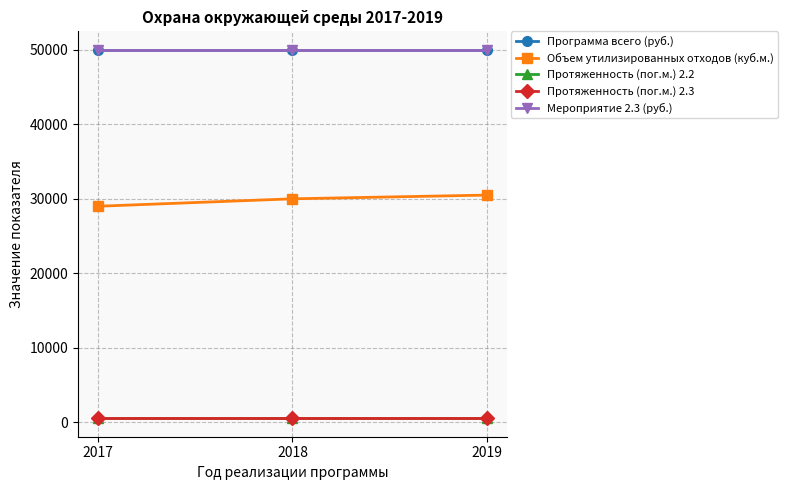

The value of Объем утилизированных отходов (куб.м.) at 2018 is 52891. True or false?

False